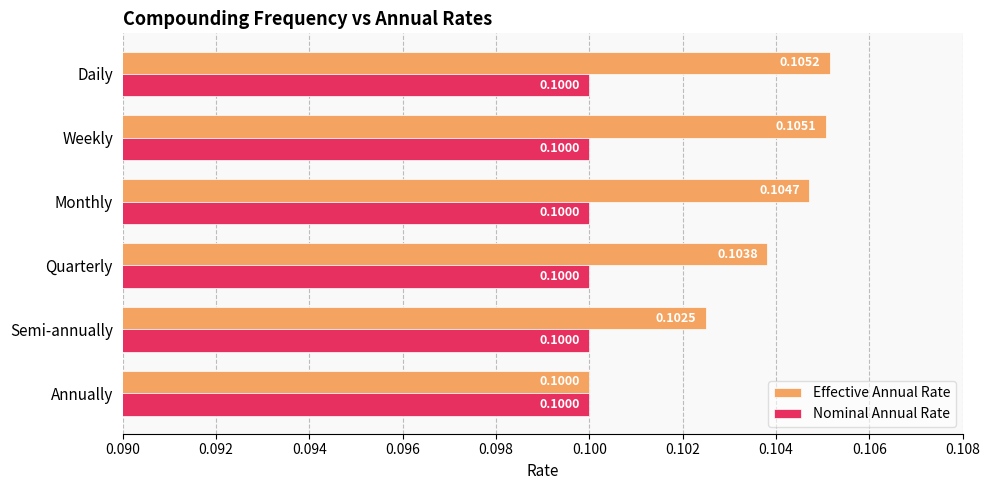

At which label is Effective Annual Rate closest to 0?

Annually